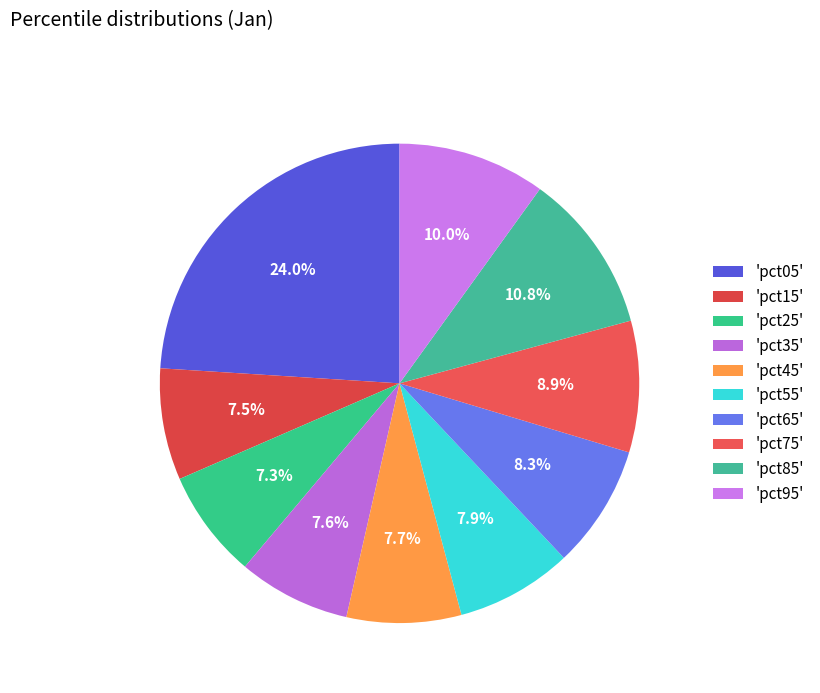

Which category has the smallest portion of the pie?

pct25